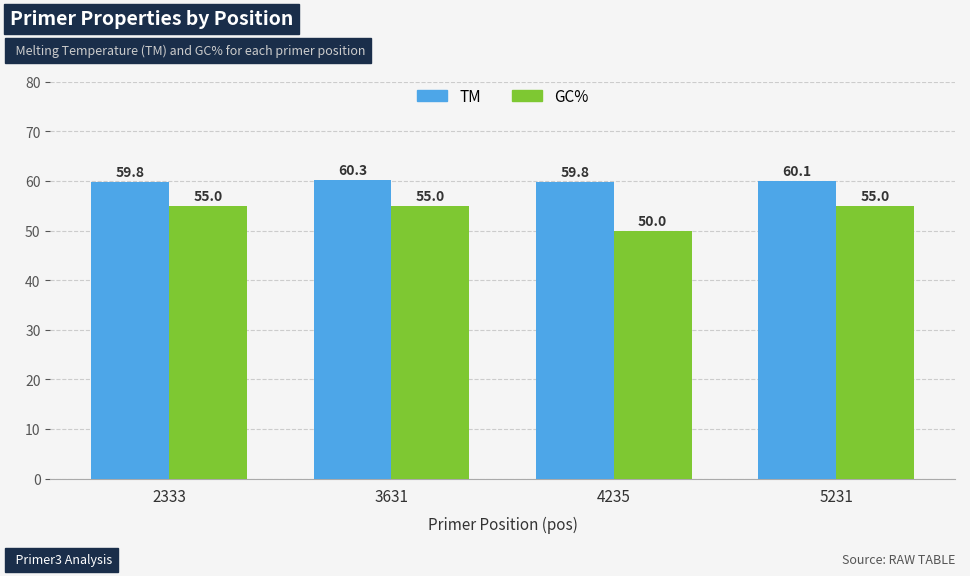

At which label is TM closest to 60?

5231